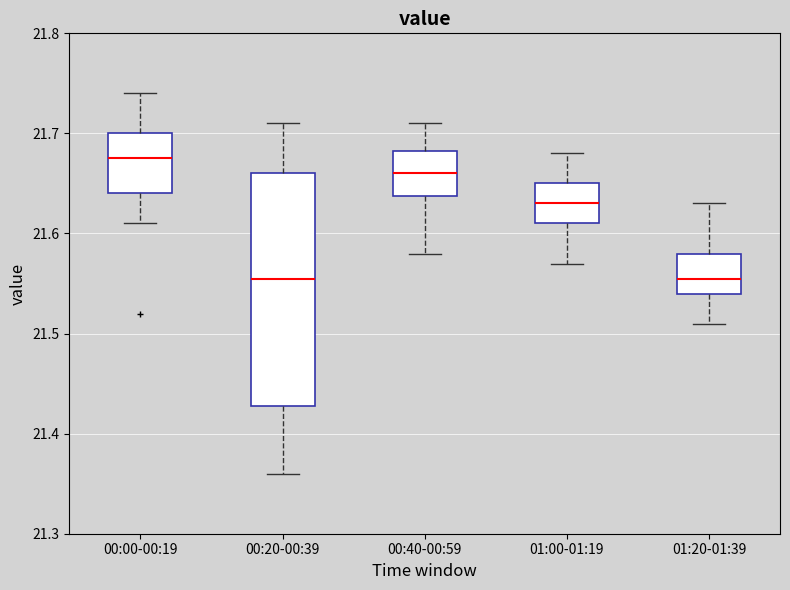

Where is the lower edge of the box for 00:00-00:19 on the y-axis? The values are not printed on the chart, so give them approximately, as read against the axis.

21.64